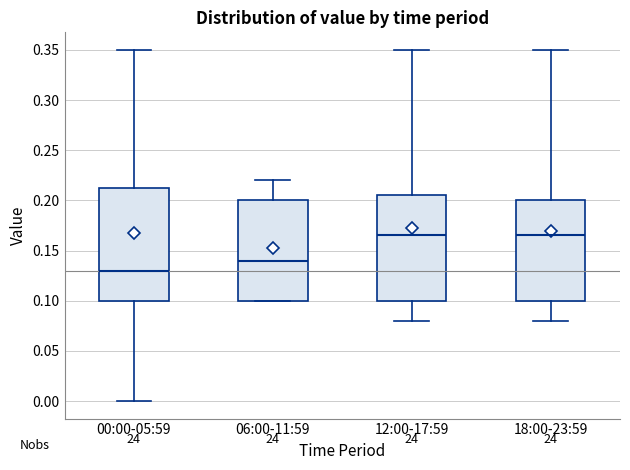

Which box is the tallest, from its lower edge to its upper edge?

00:00-05:59